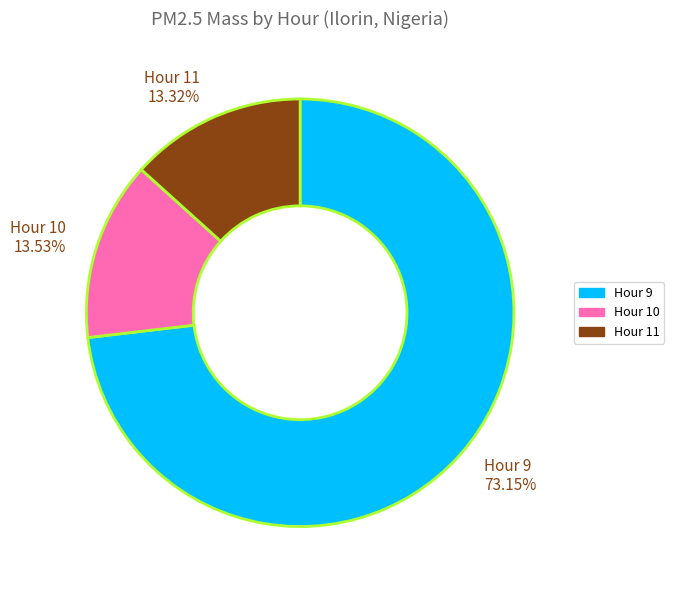

To the nearest percent, what is the difference between the largest and smallest slice percentages?

60%